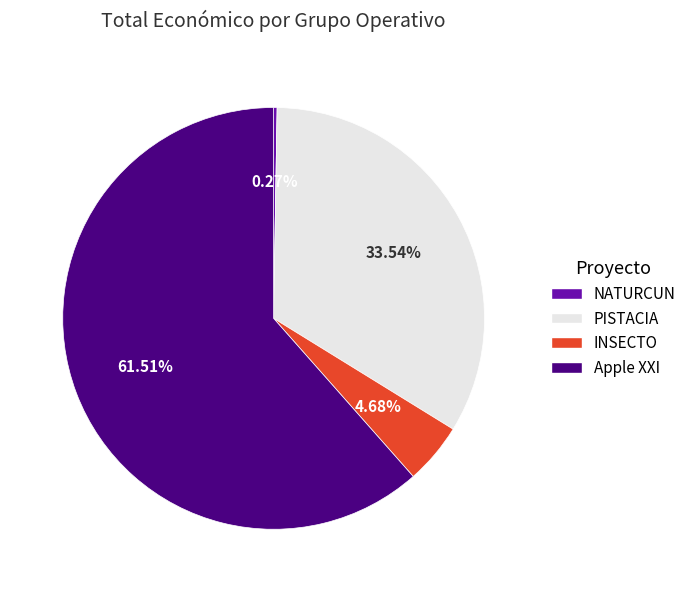

Combined, what portion of the pie is INSECTO and PISTACIA?

38.2%